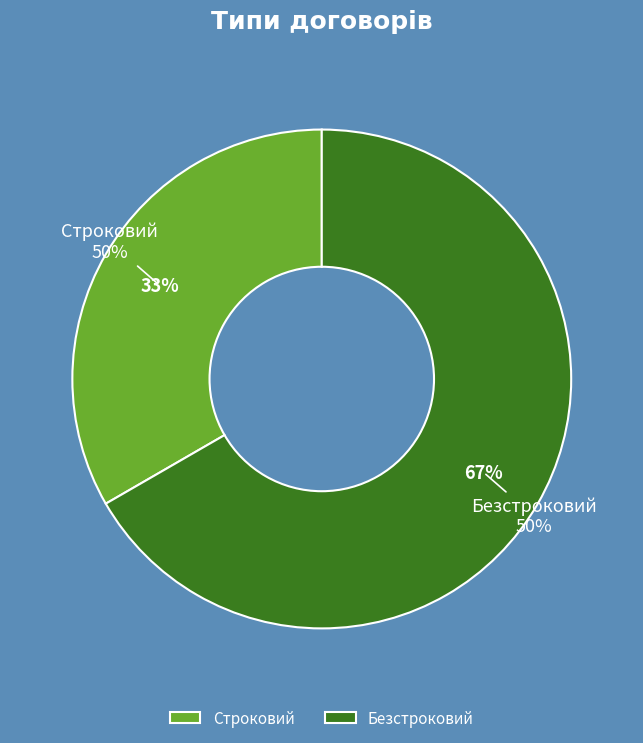

Is it true that Строковий is 33% of the pie?

True